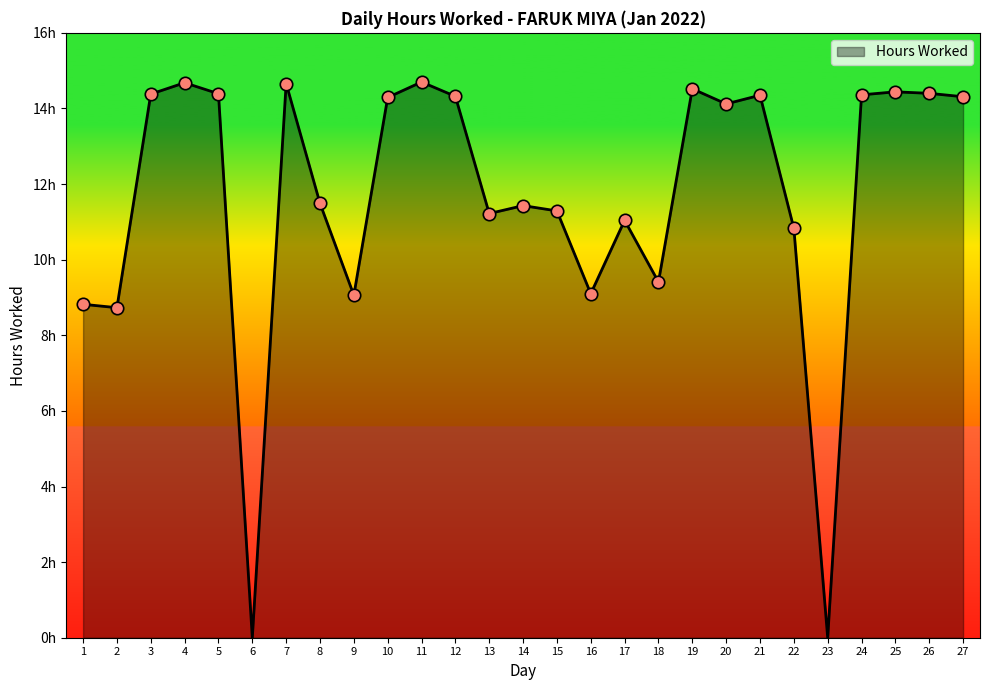

What is the change in value from 12 to 17?

-3.3